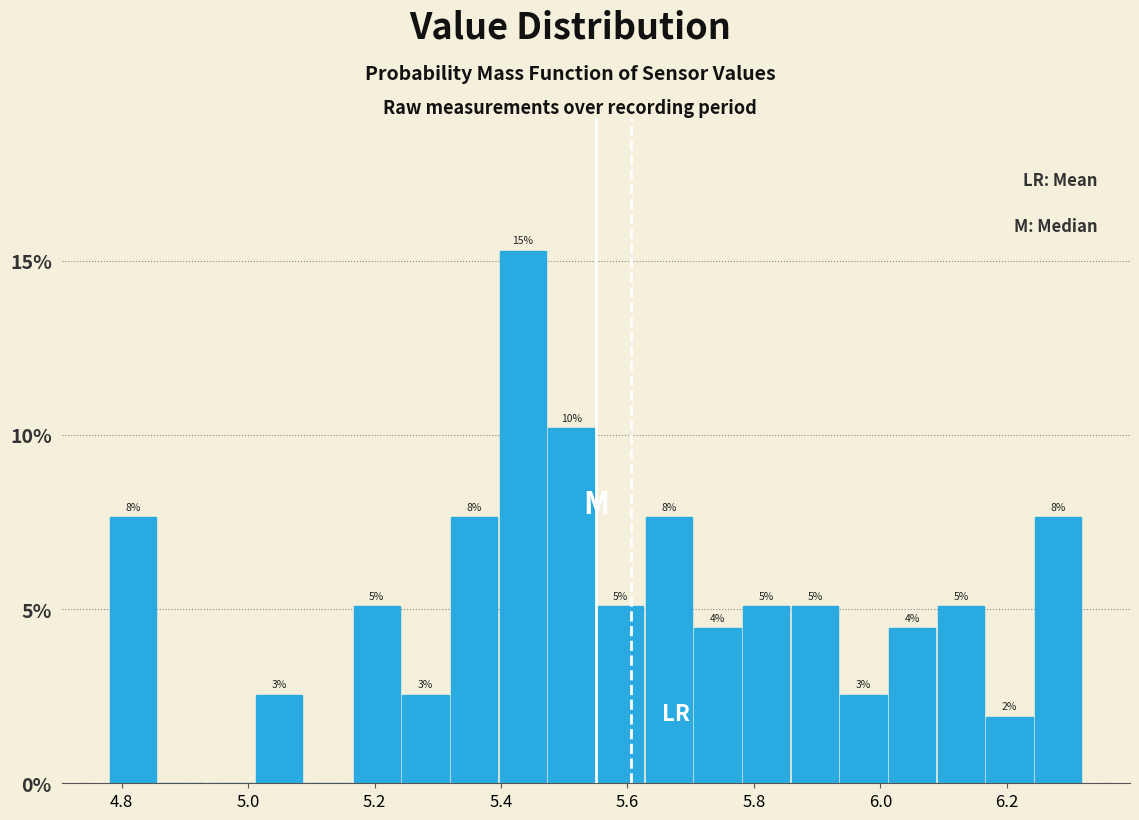

Around what value on the x-axis is the tallest bar? Give the approximate position of its centre, as read against the axis.

5.44